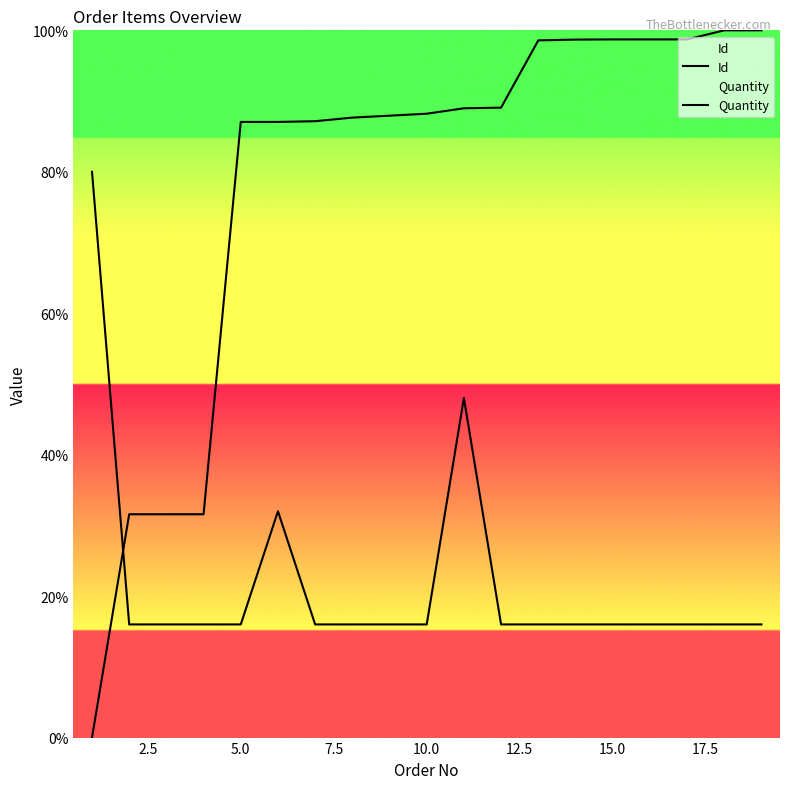

What is the greatest value displayed?

100.0